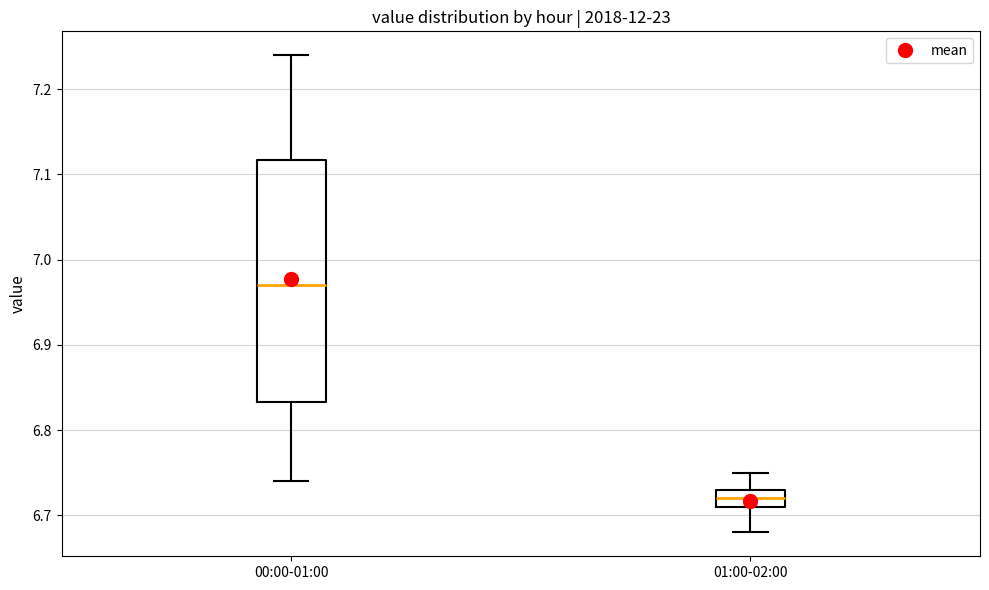

Reading left to right, transcribe this box plot: for each box, give where its median line is, the range the box spans, and where its two whiskers end, as read against the y-axis. The values are not printed on the chart, so give them approximately, as read against the axis.

00:00-01:00: median 6.97, box 6.83 to 7.12, whiskers 6.74 to 7.24
01:00-02:00: median 6.72, box 6.71 to 6.73, whiskers 6.68 to 6.75